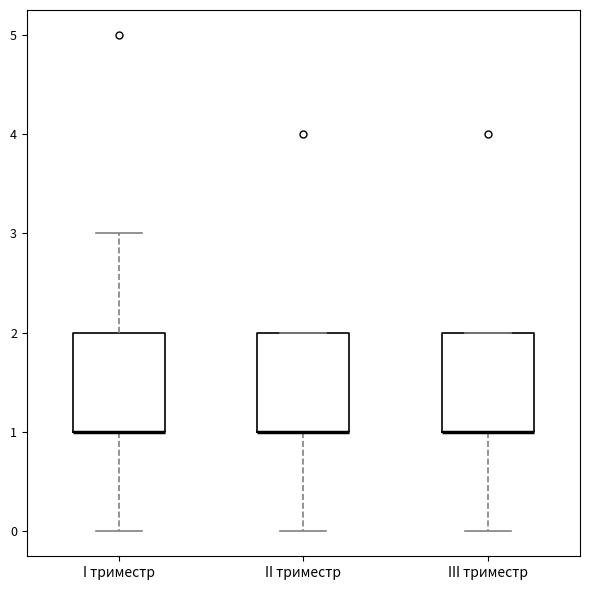

Reading left to right, read every box against the y-axis: the position of its median line, the range the box covers, and the ends of its whiskers. The values are not printed on the chart, so give them approximately, as read against the axis.

I триместр: median 1 (drawn on the box's lower edge), box 1 to 2, whiskers 0 to 3
II триместр: median 1 (drawn on the box's lower edge), box 1 to 2, whiskers 0 to 2
III триместр: median 1 (drawn on the box's lower edge), box 1 to 2, whiskers 0 to 2